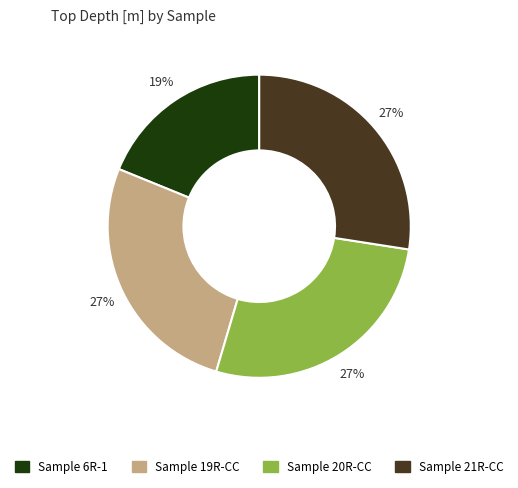

Is there a majority slice in this chart?

No